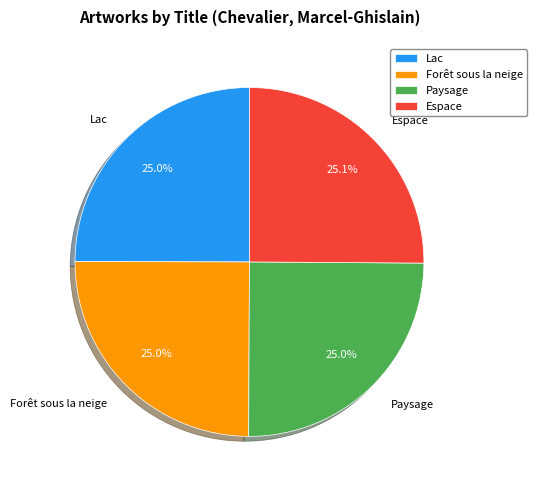

Is it true that Paysage is 25% of the pie?

True